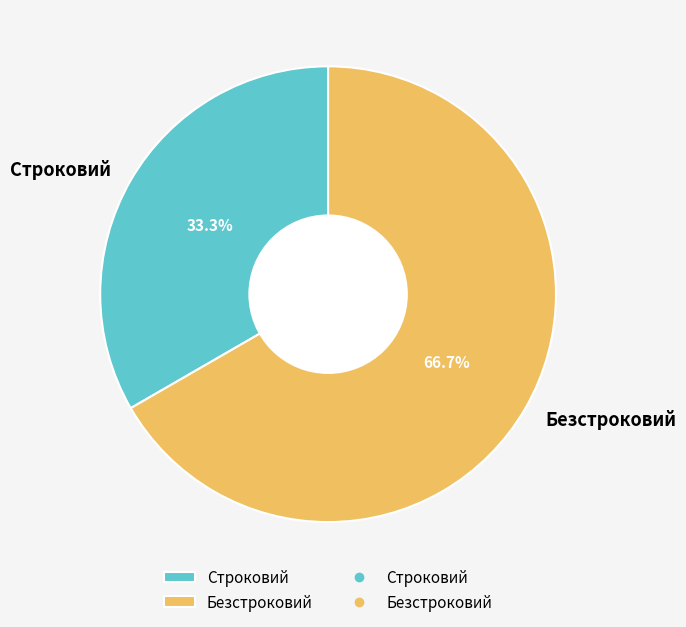

To the nearest percent, what percentage of the pie is Безстроковий?

67%